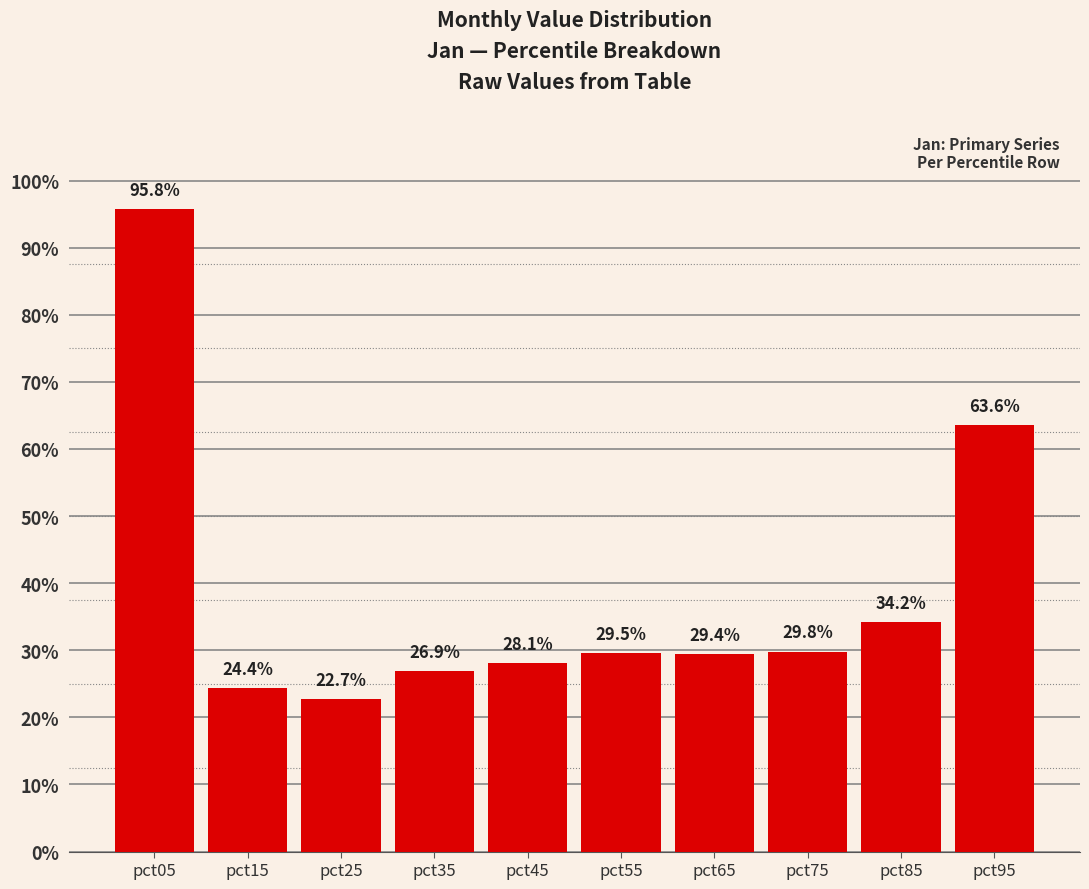

How many distinct data groups are displayed?

1